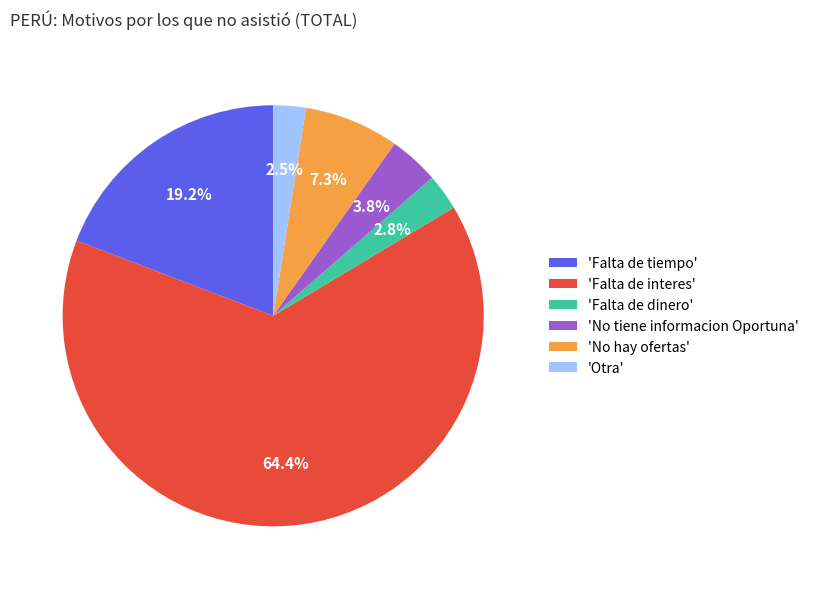

Is the sum of 'No tiene informacion Oportuna' and 'Falta de interes' greater than half?

Yes